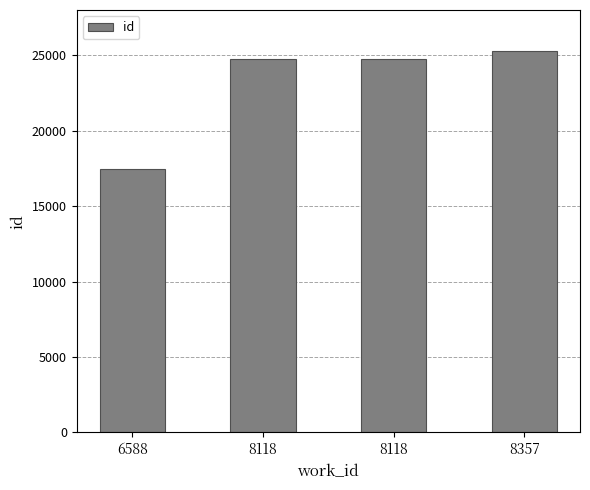

What is the sum of all values?

92346